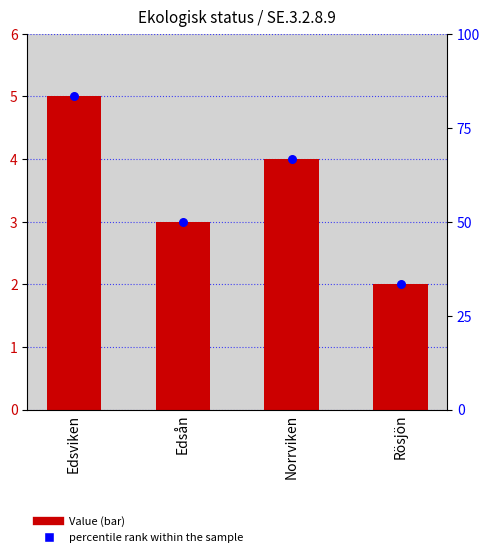

Is the value of percentile rank within the sample at Rösjön greater than the value of Value at Edsån?

Yes